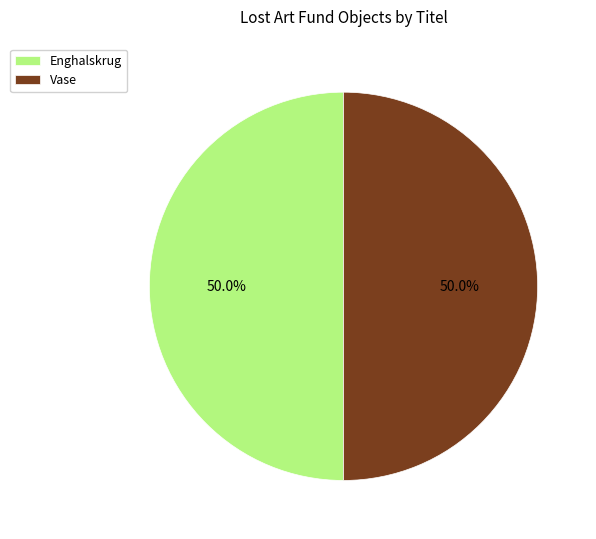

Is the sum of Enghalskrug and Vase greater than half?

Yes